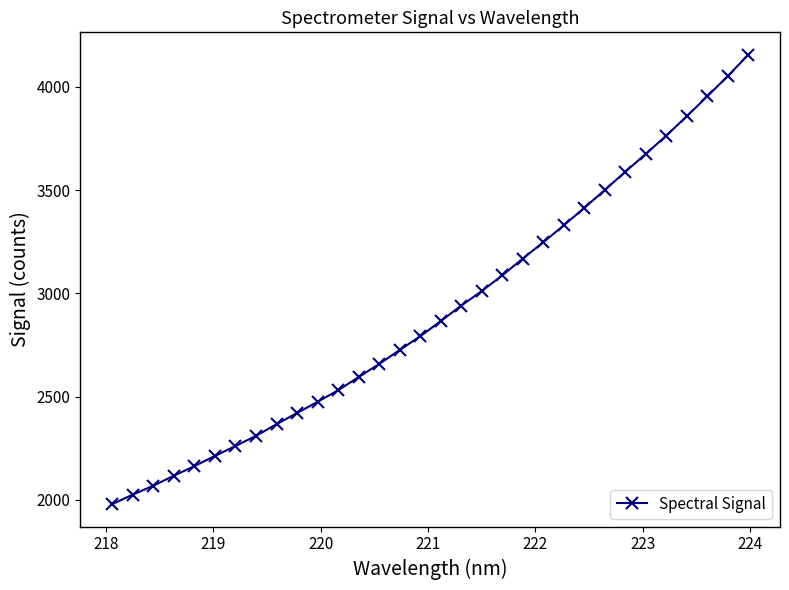

True or false: the data has more than 2 interior local peaks.

False